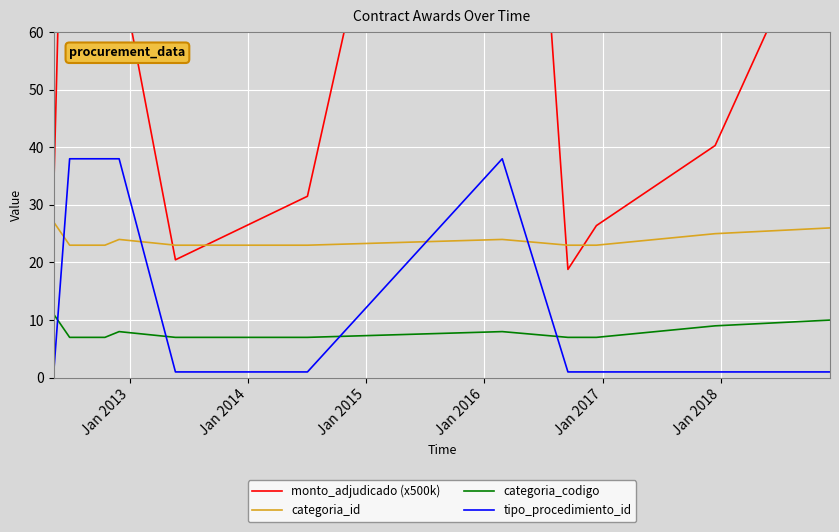

How many interior local valleys does the monto_adjudicado (x500k) series have?

2